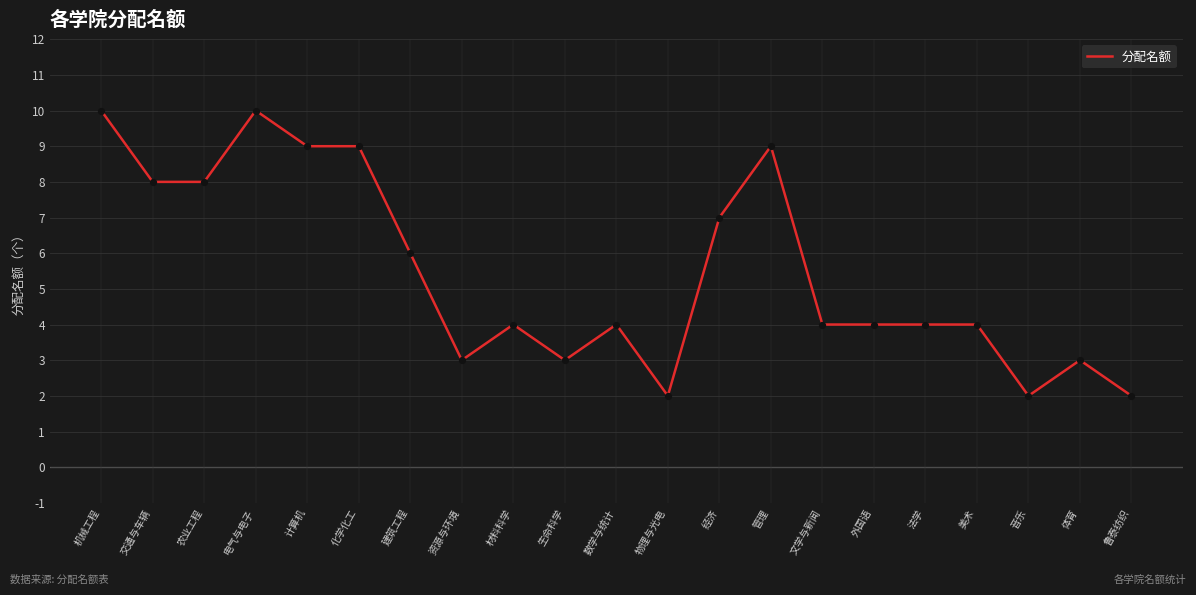

What is the change in value from 农业工程 to 生命科学?

-5